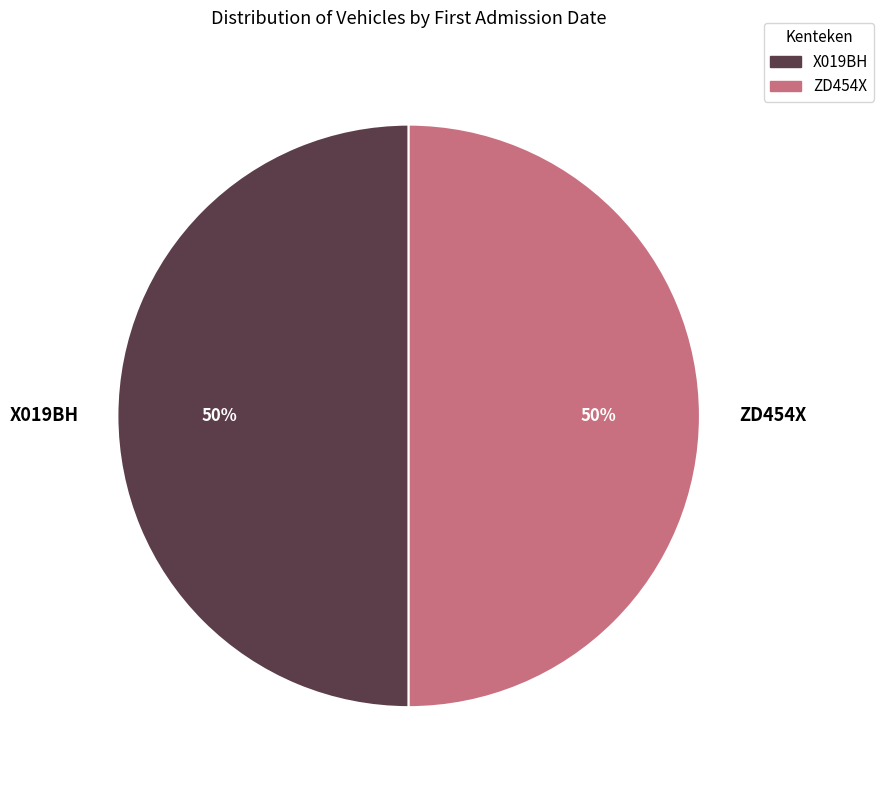

To the nearest percent, what percentage of the pie is ZD454X?

50%